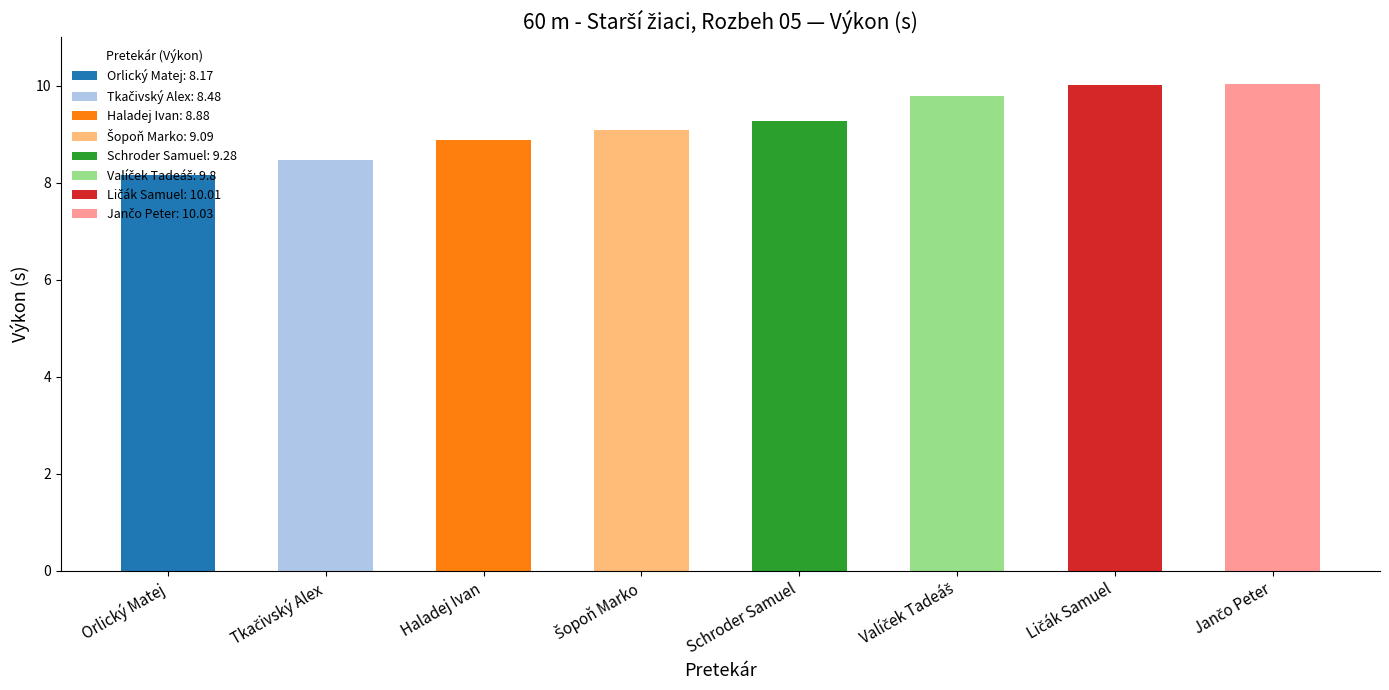

What is the sum of all values?

73.7